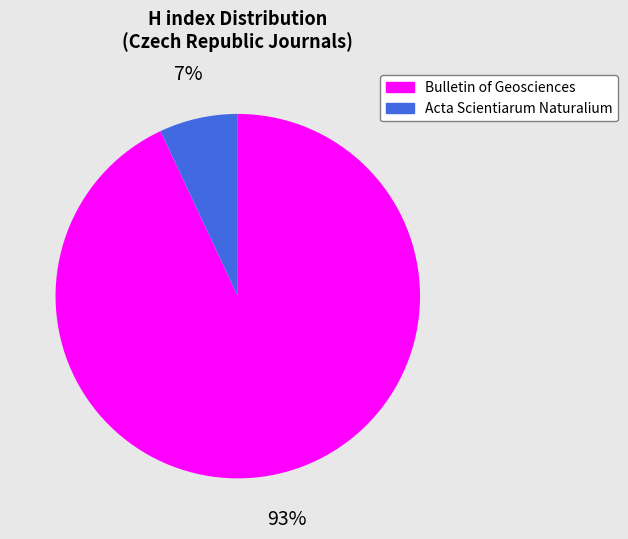

To the nearest percent, what is the average slice percentage?

50%